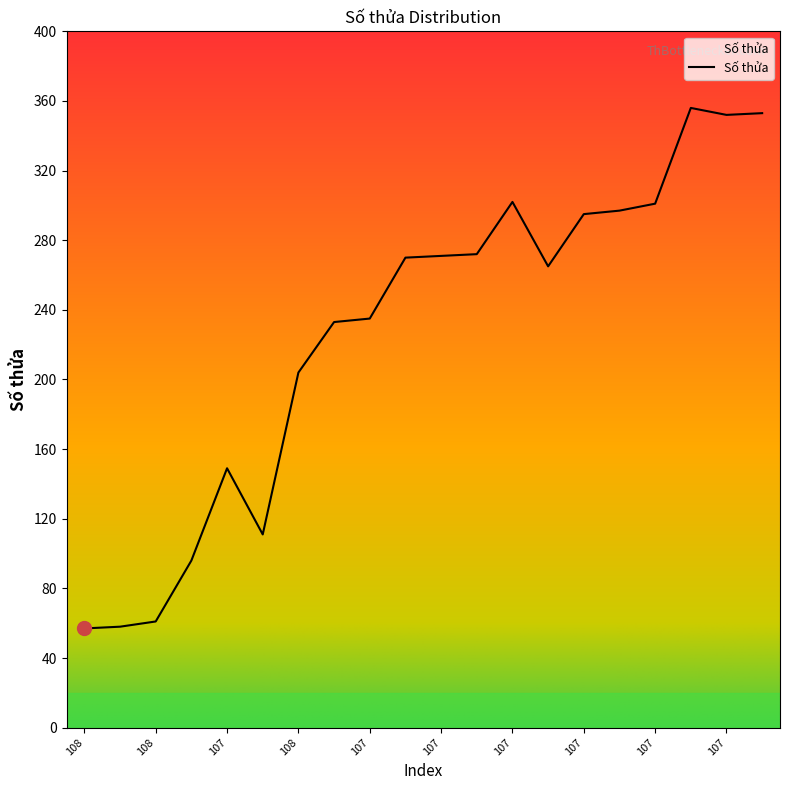

The chart shows a value of 93 at 108. True or false?

False